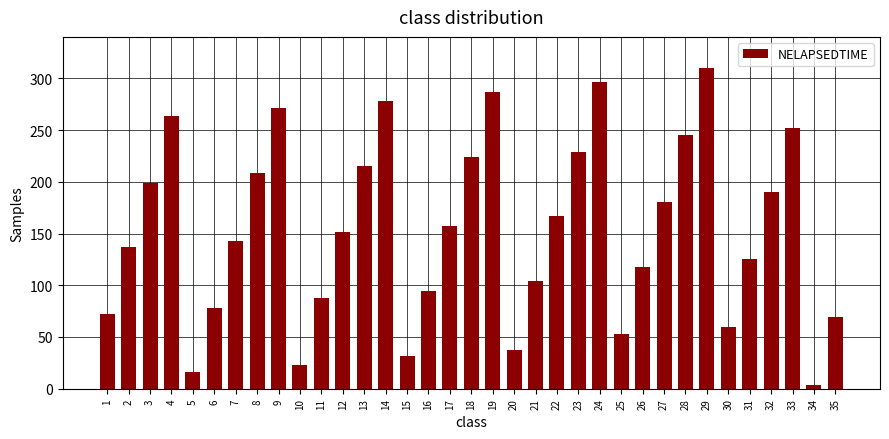

Reading left to right, list all the values displayed in this chart.

1=72	2=137	3=199	4=264	5=16	6=78	7=143	8=208	9=271	10=23	11=88	12=151	13=215	14=278	15=32	16=94	17=157	18=224	19=287	20=37	21=104	22=167	23=229	24=296	25=53	26=118	27=180	28=245	29=310	30=60	31=125	32=190	33=252	34=4	35=69